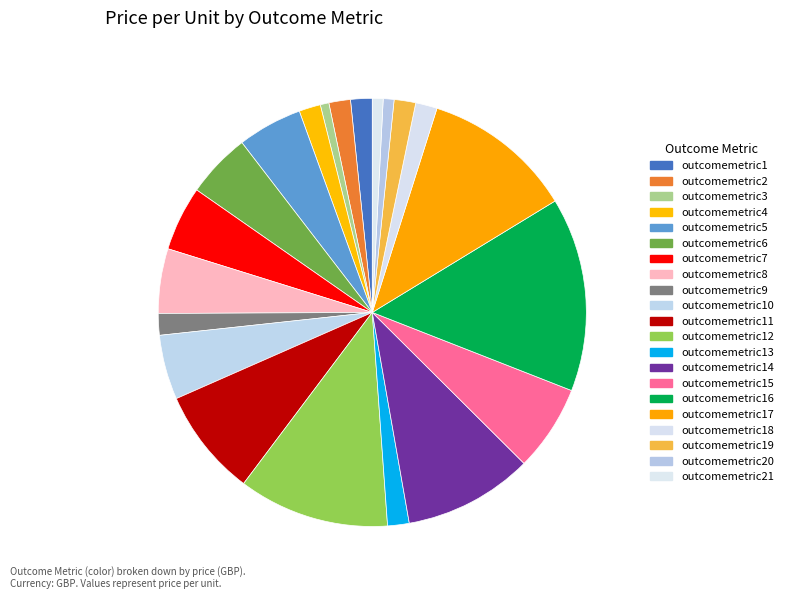

To the nearest percent, what is the average slice percentage?

5%